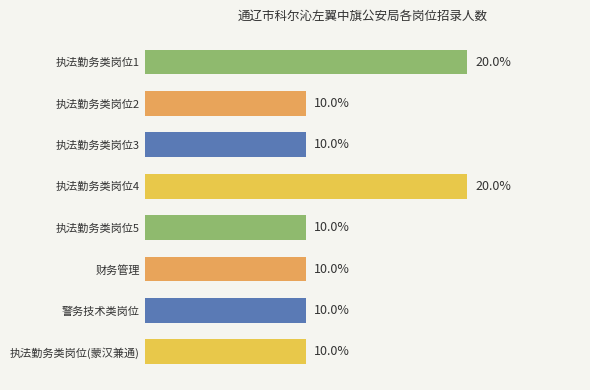

Are the bars grouped side by side (vs. stacked)?

No